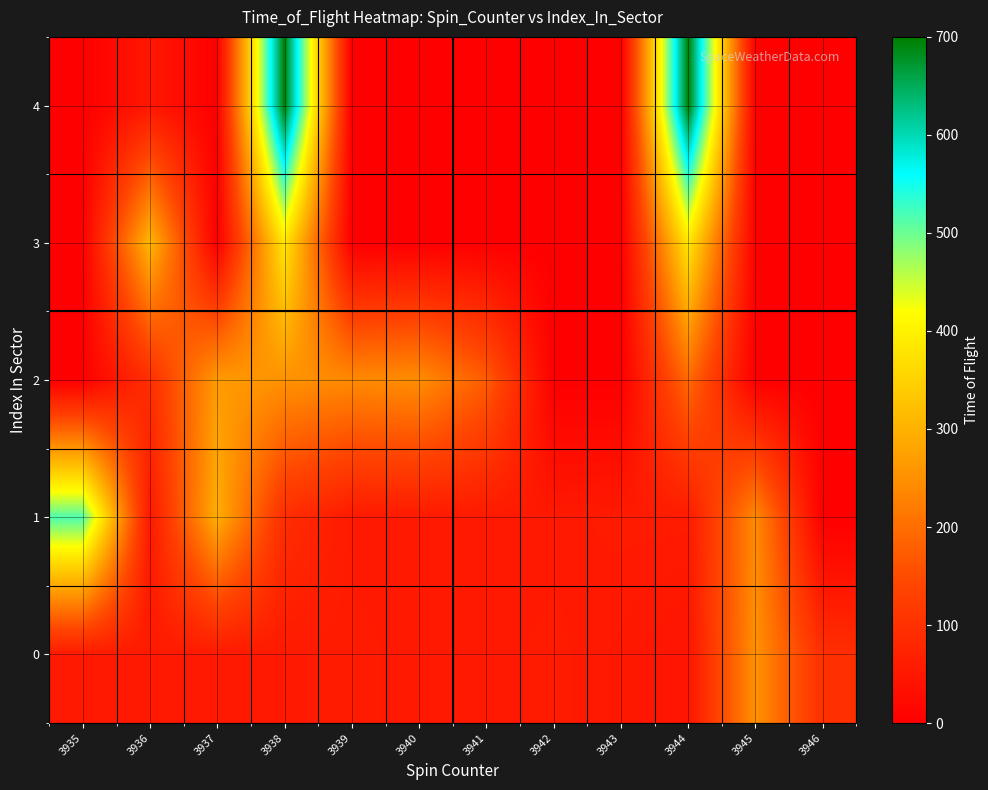

Reading right to left, what are all the values shown in this chart?

0: 3946=96	3945=252	3944=44	3943=51	3942=56	3941=53	3940=53	3939=56	3938=54	3937=53	3936=54	3935=54
1: 3946=0	3945=241	3944=56	3943=56	3942=53	3941=53	3940=54	3939=53	3938=94	3937=294	3936=53	3935=517
2: 3946=0	3945=0	3944=194	3943=0	3942=0	3941=174	3940=247	3939=241	3938=253	3937=266	3936=95	3935=0
3: 3946=0	3945=0	3944=382	3943=0	3942=0	3941=0	3940=0	3939=0	3938=382	3937=0	3936=308	3935=0
4: 3946=0	3945=0	3944=699	3943=0	3942=0	3941=0	3940=0	3939=0	3938=699	3937=0	3936=49	3935=0